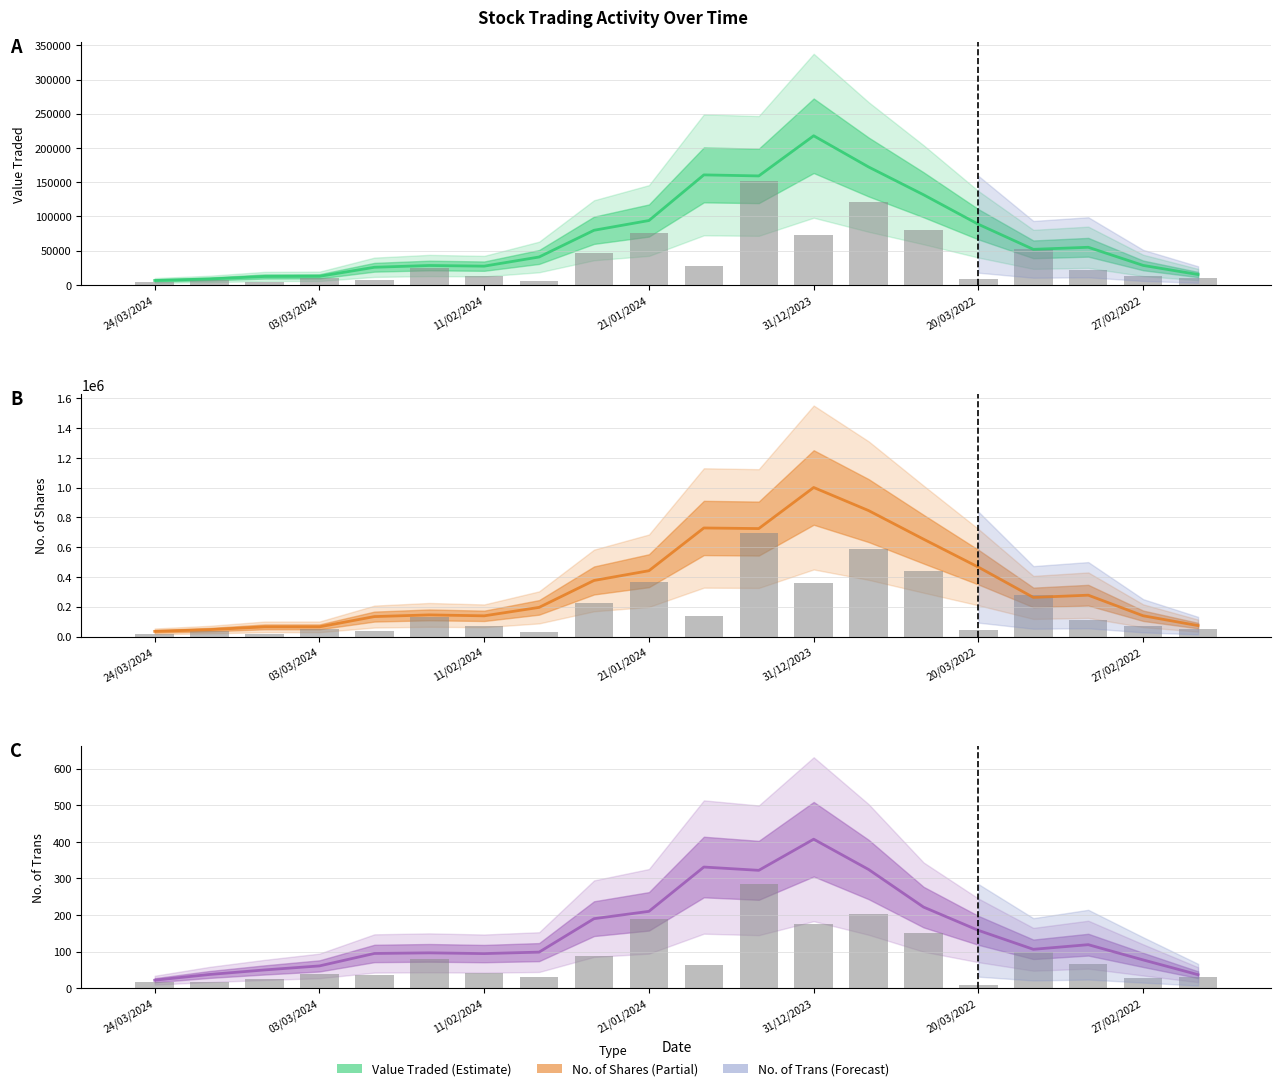

How many distinct data groups are displayed?

3